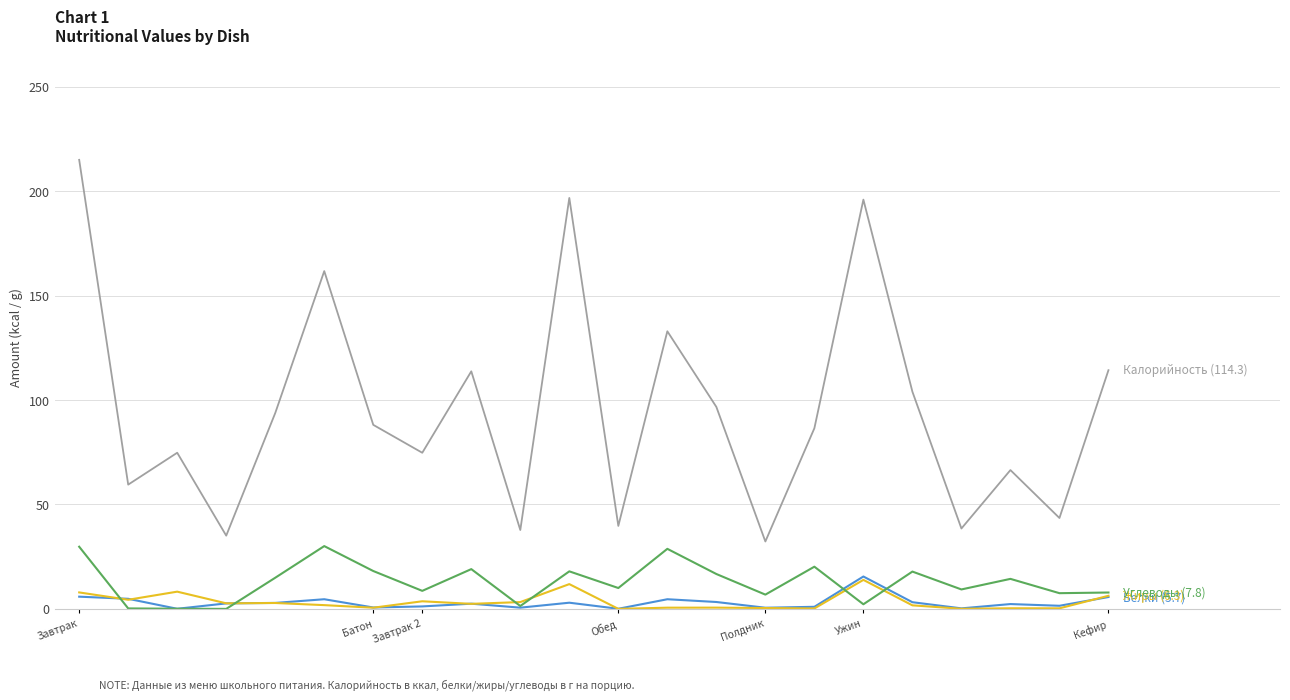

What is the greatest value displayed?

215.0